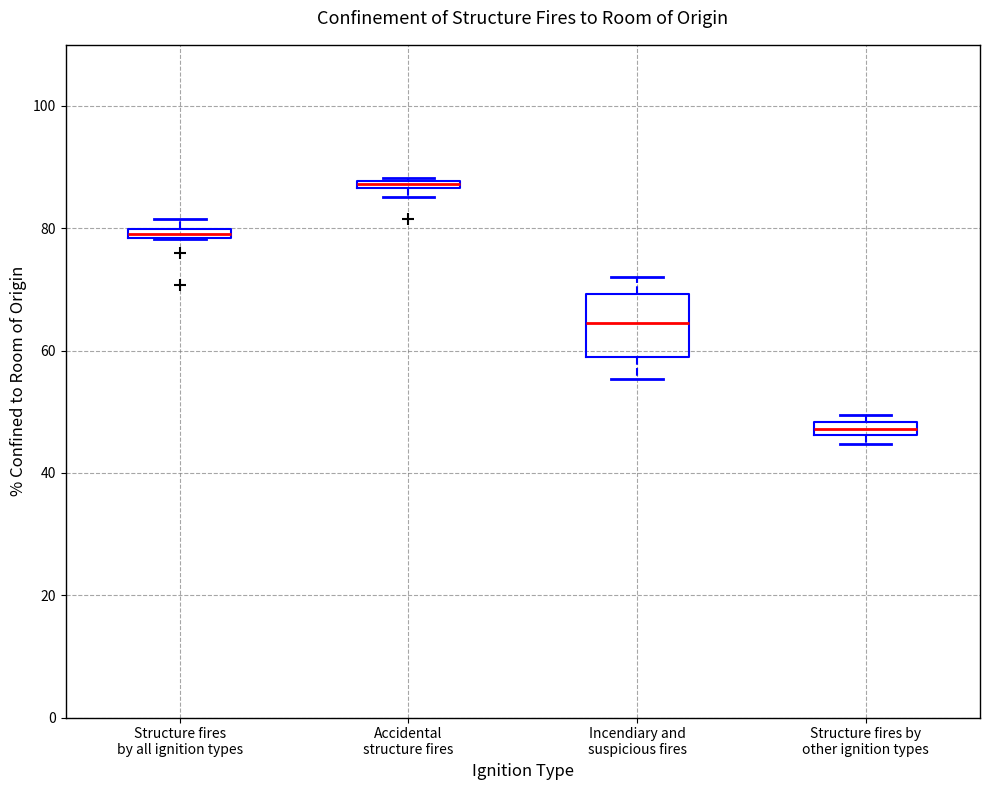

Where is the lower edge of the box for Accidental structure fires on the y-axis? The values are not printed on the chart, so give them approximately, as read against the axis.

86